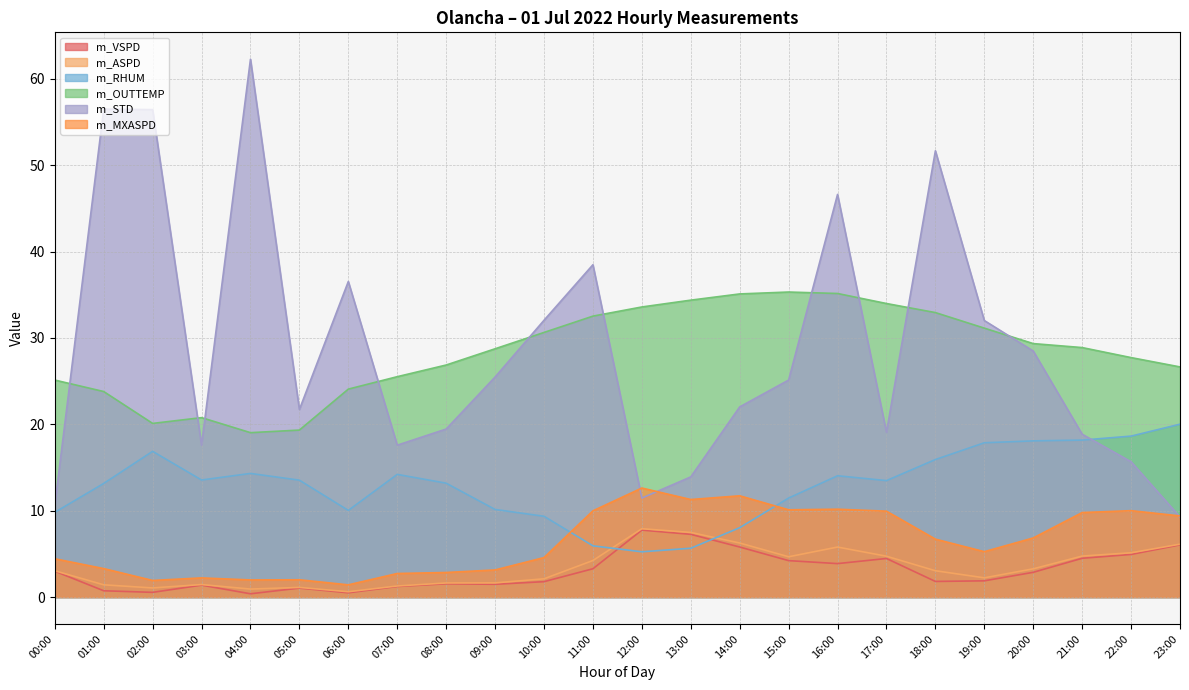

How many interior local peaks does the m_STD series have?

6